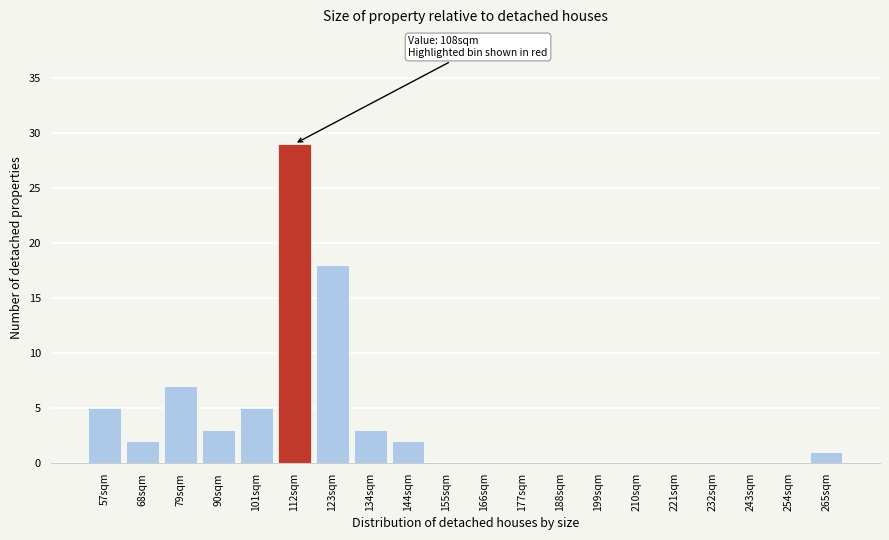

Reading left to right, transcribe all the data shown in this chart.

57sqm=5	68sqm=2	79sqm=7	90sqm=3	101sqm=5	112sqm=29	123sqm=18	134sqm=3	144sqm=2	155sqm=0	166sqm=0	177sqm=0	188sqm=0	199sqm=0	210sqm=0	221sqm=0	232sqm=0	243sqm=0	254sqm=0	265sqm=1